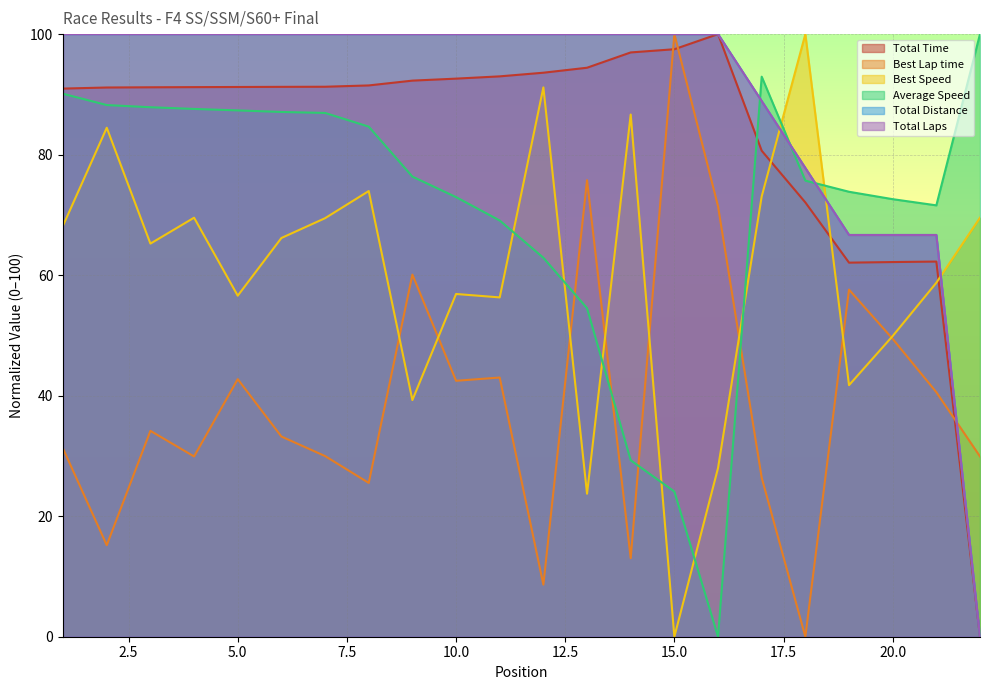

What is the sum of all Total Time values?

1829.3